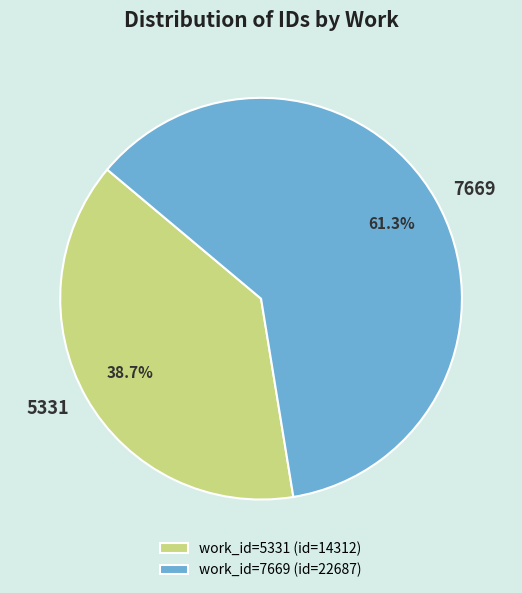

Which slice is the smallest?

5331